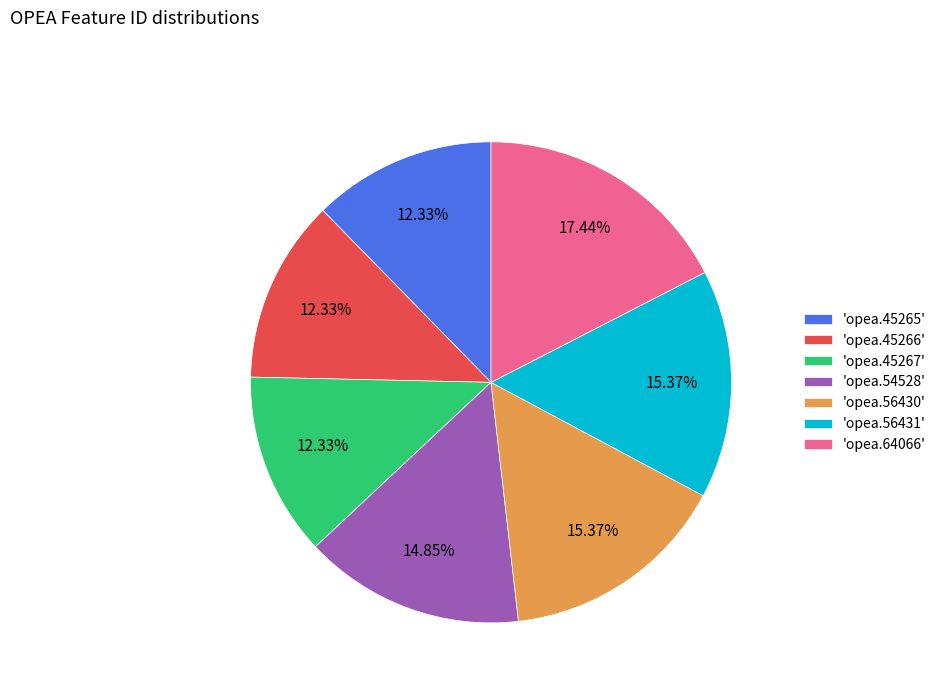

What is the ratio of the value at 'opea.45266' to the value at 'opea.54528'?

0.8